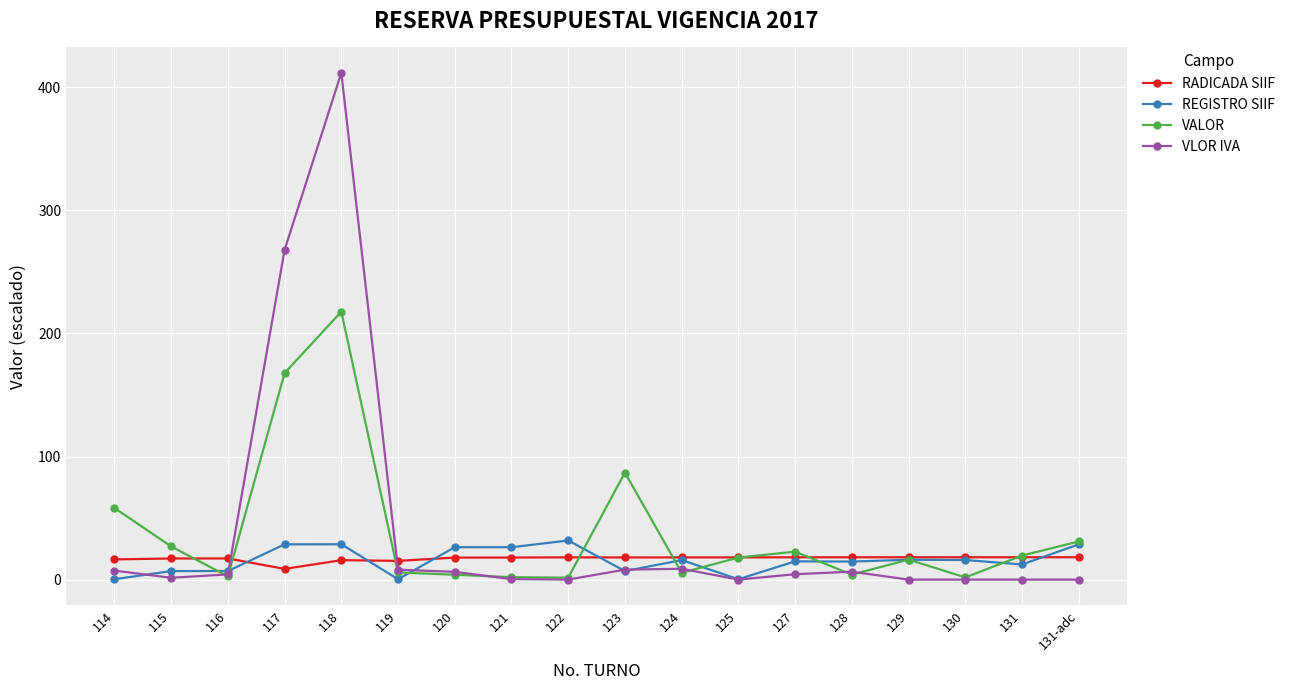

How many distinct data groups are displayed?

4